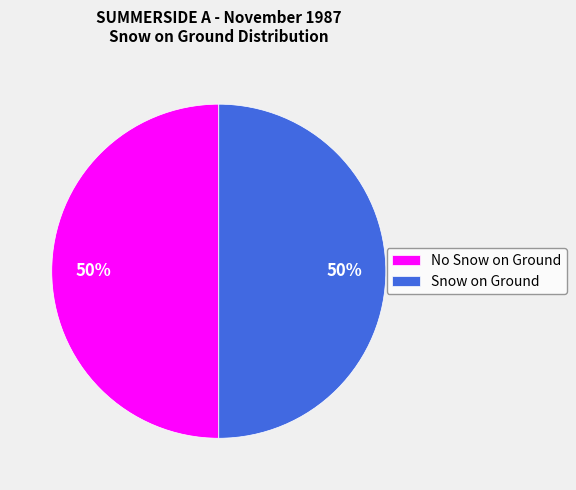

To the nearest percent, what is the average slice percentage?

50%